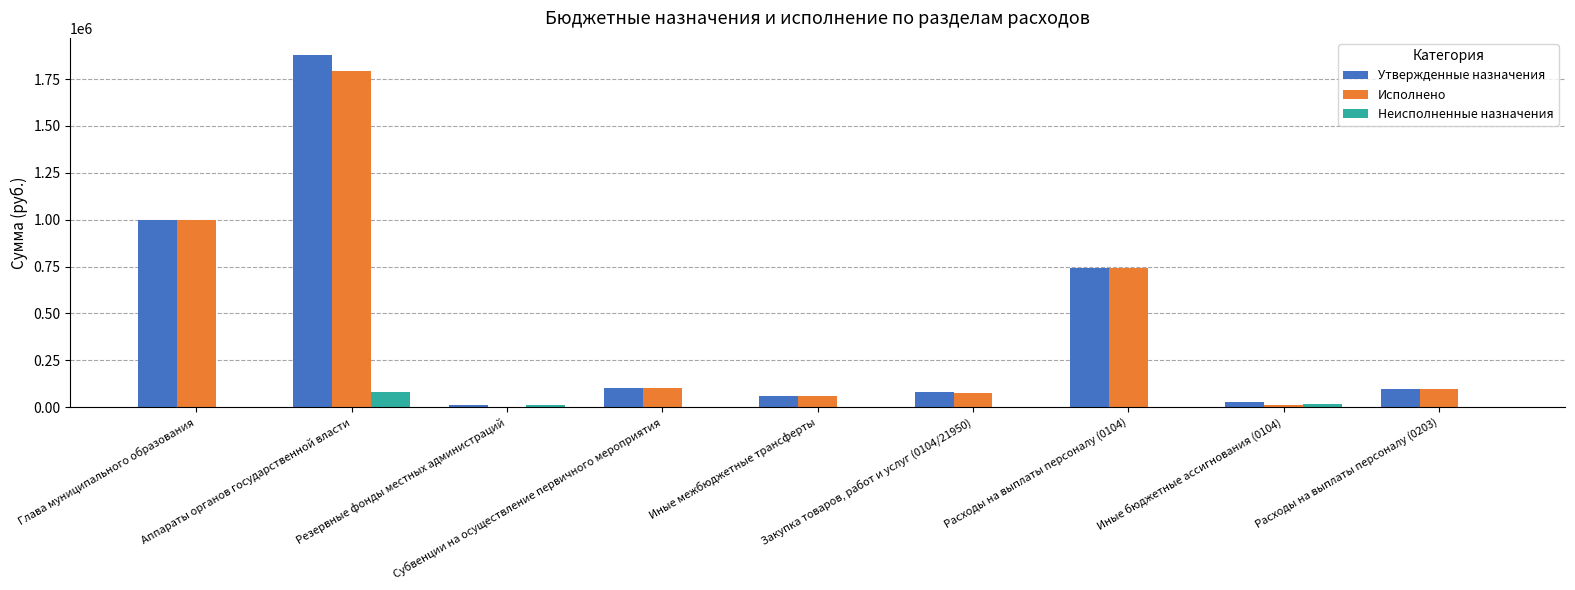

What is the highest value of the Исполнено series?

1794317.5